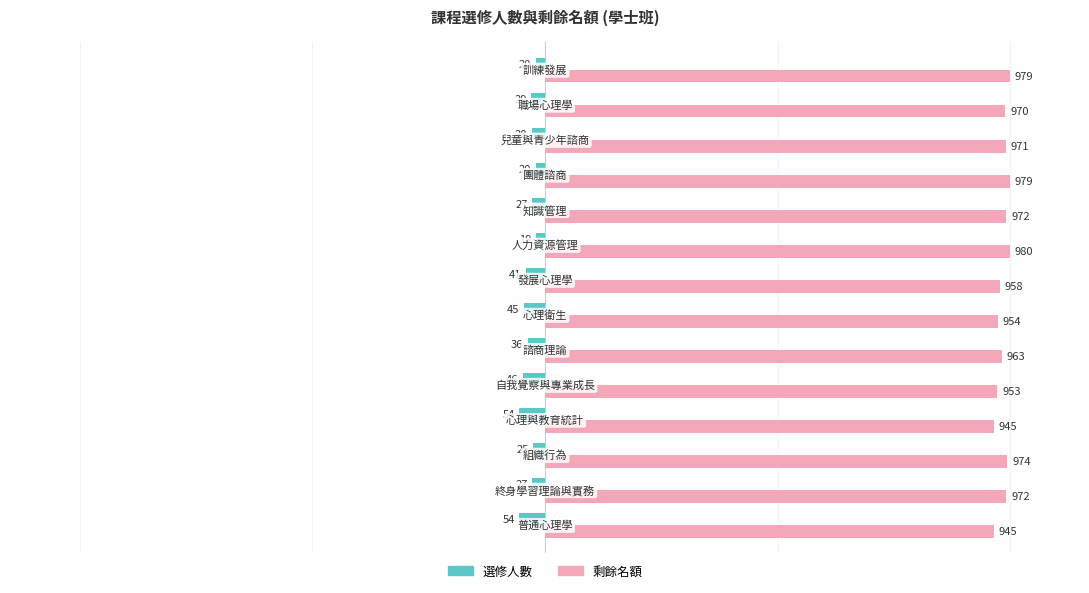

Which series has the largest range (max minus min)?

選修人數